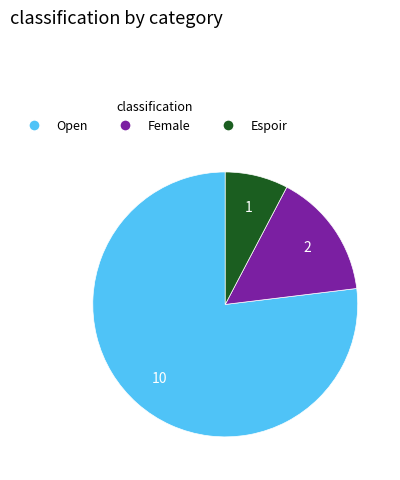

Which category accounts for the majority?

Open